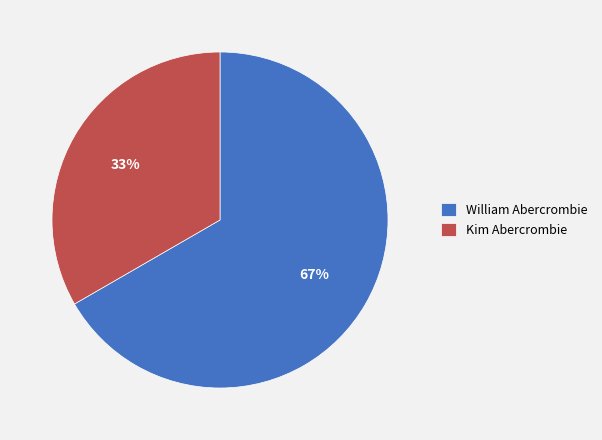

True or false: Kim Abercrombie accounts for 33% of the total.

True